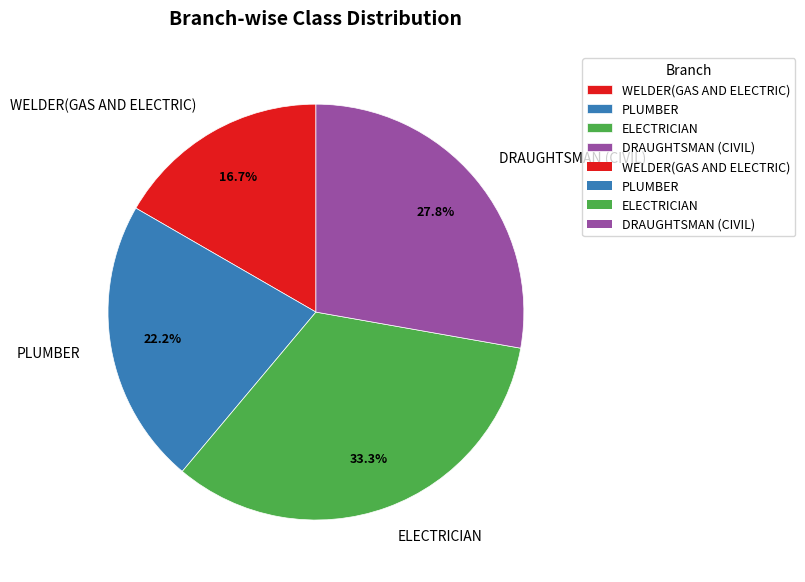

How many segments does this pie chart have?

4